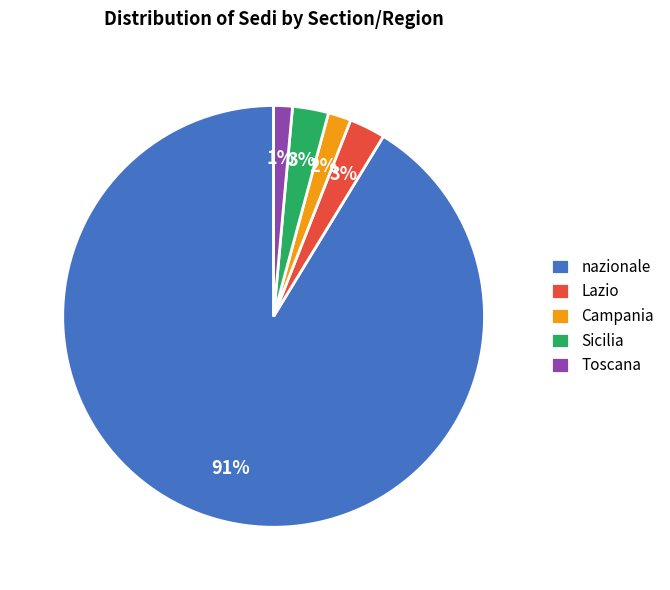

What percentage is the Lazio slice, to the nearest percent?

3%